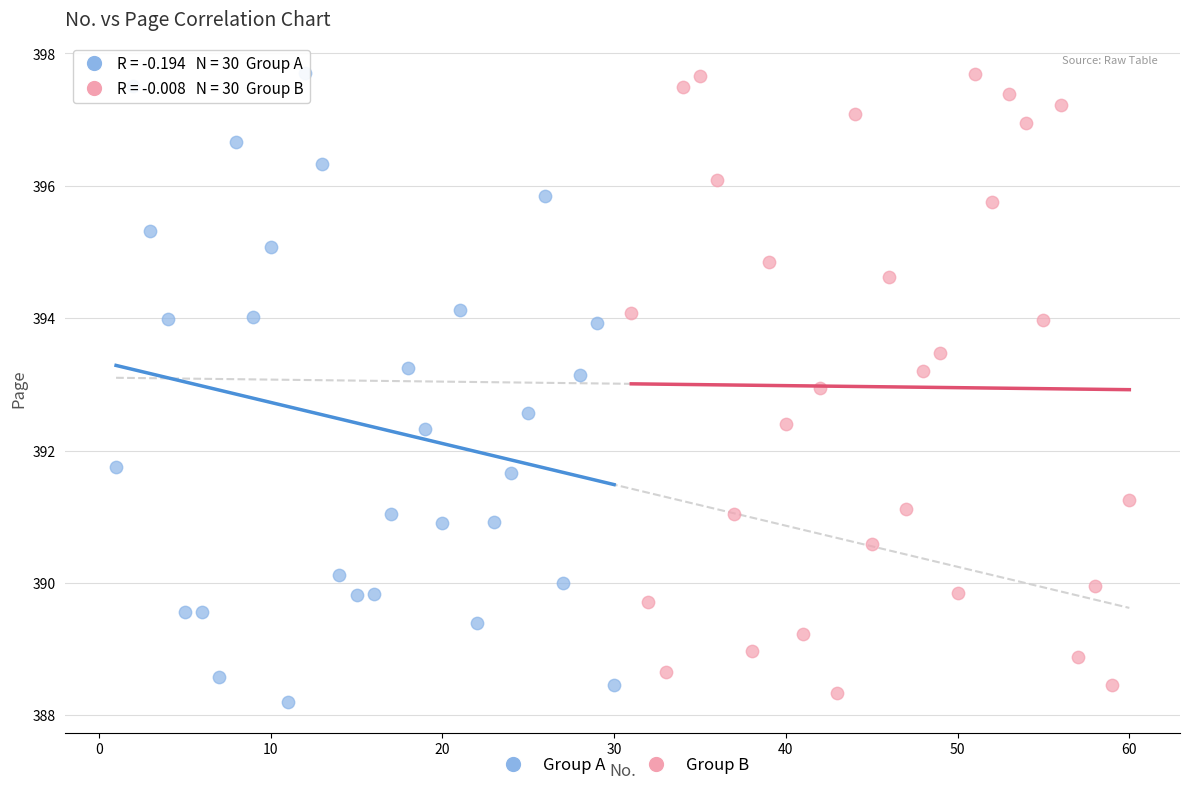

What are all the series names shown in the legend?

Group A, Group B